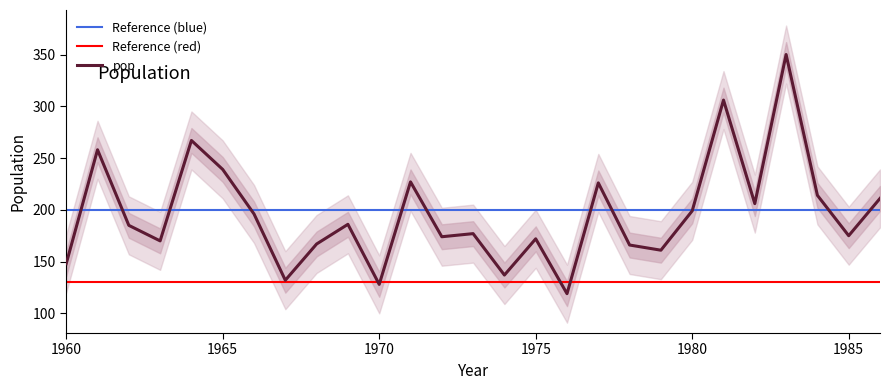

What is the sum of all values?

5296